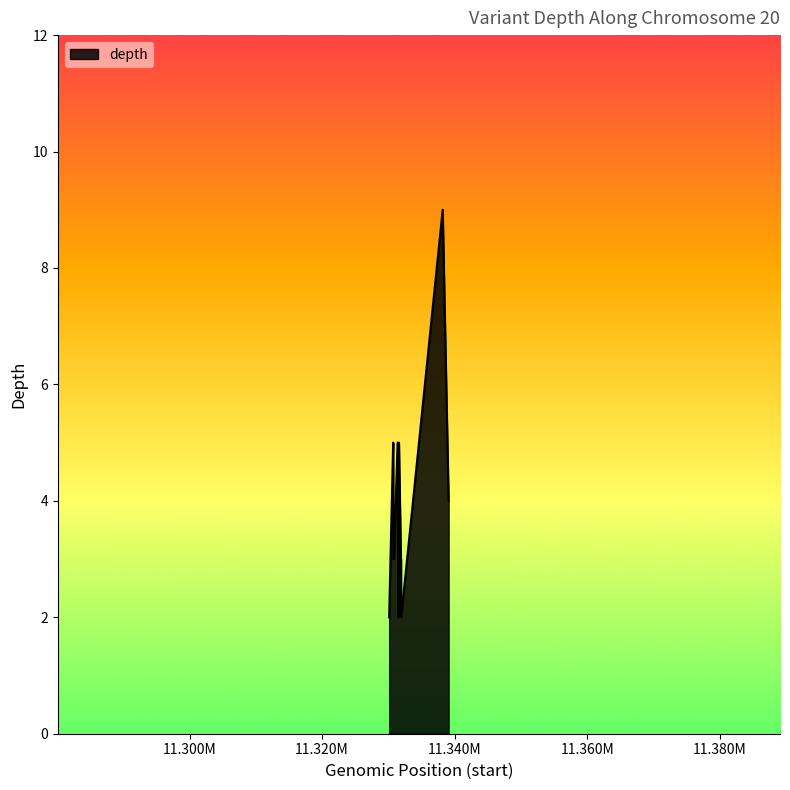

What is the maximum value shown in the chart?

9